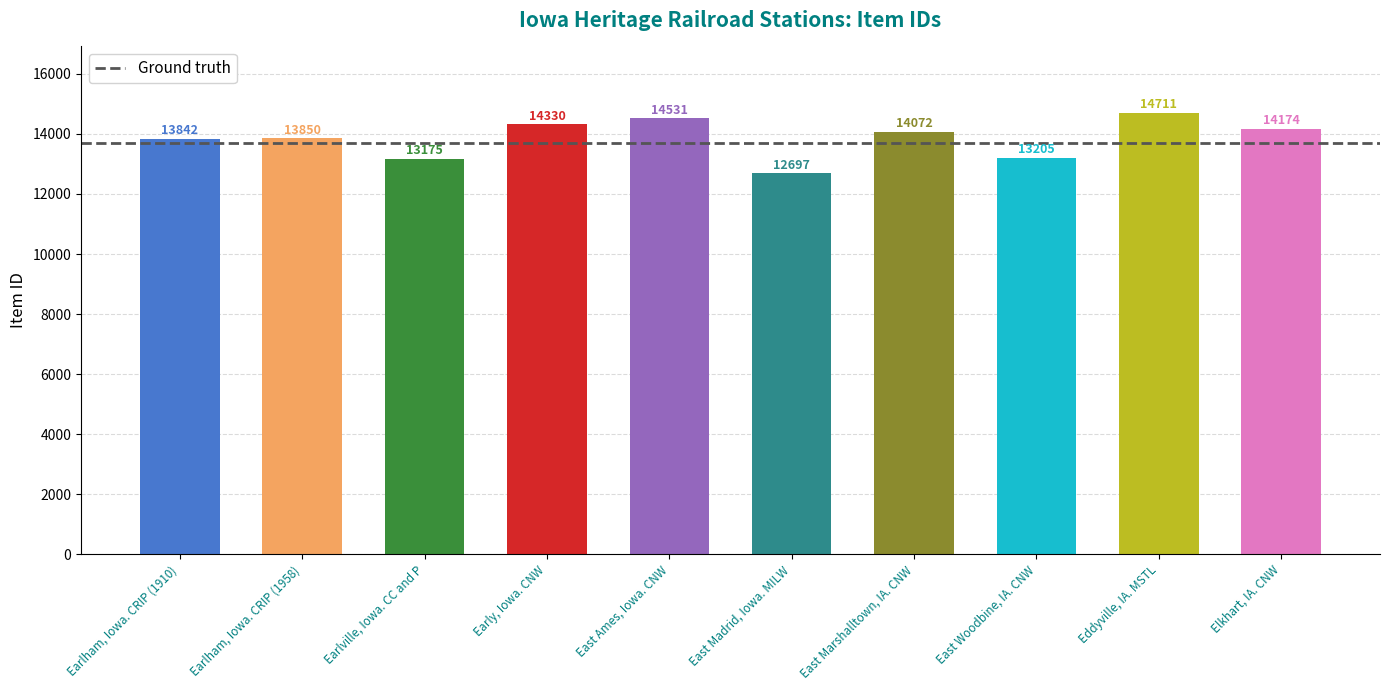

What is the average value?

13859